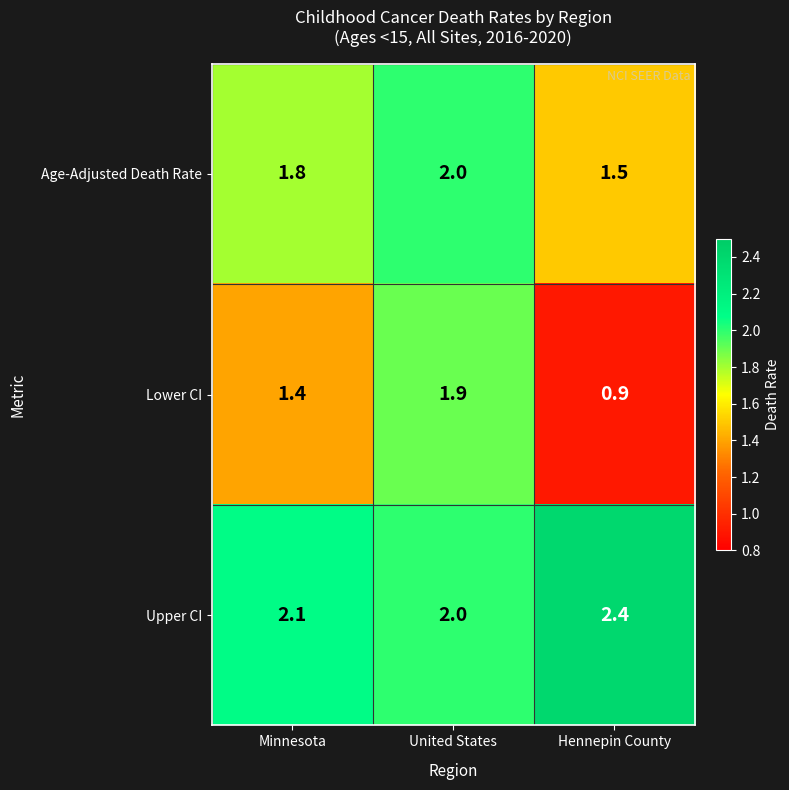

How many values in the Lower CI series exceed 1?

2